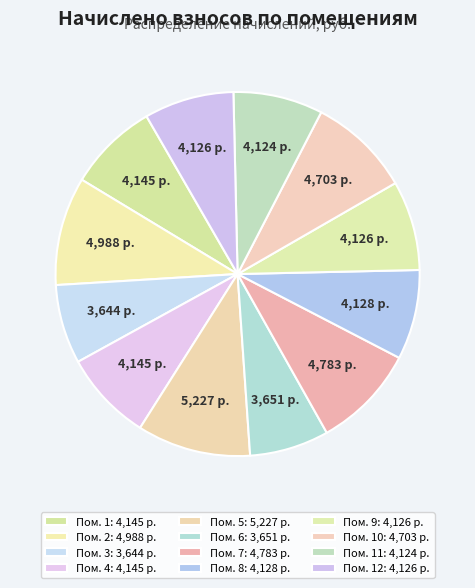

Is there a majority slice in this chart?

No